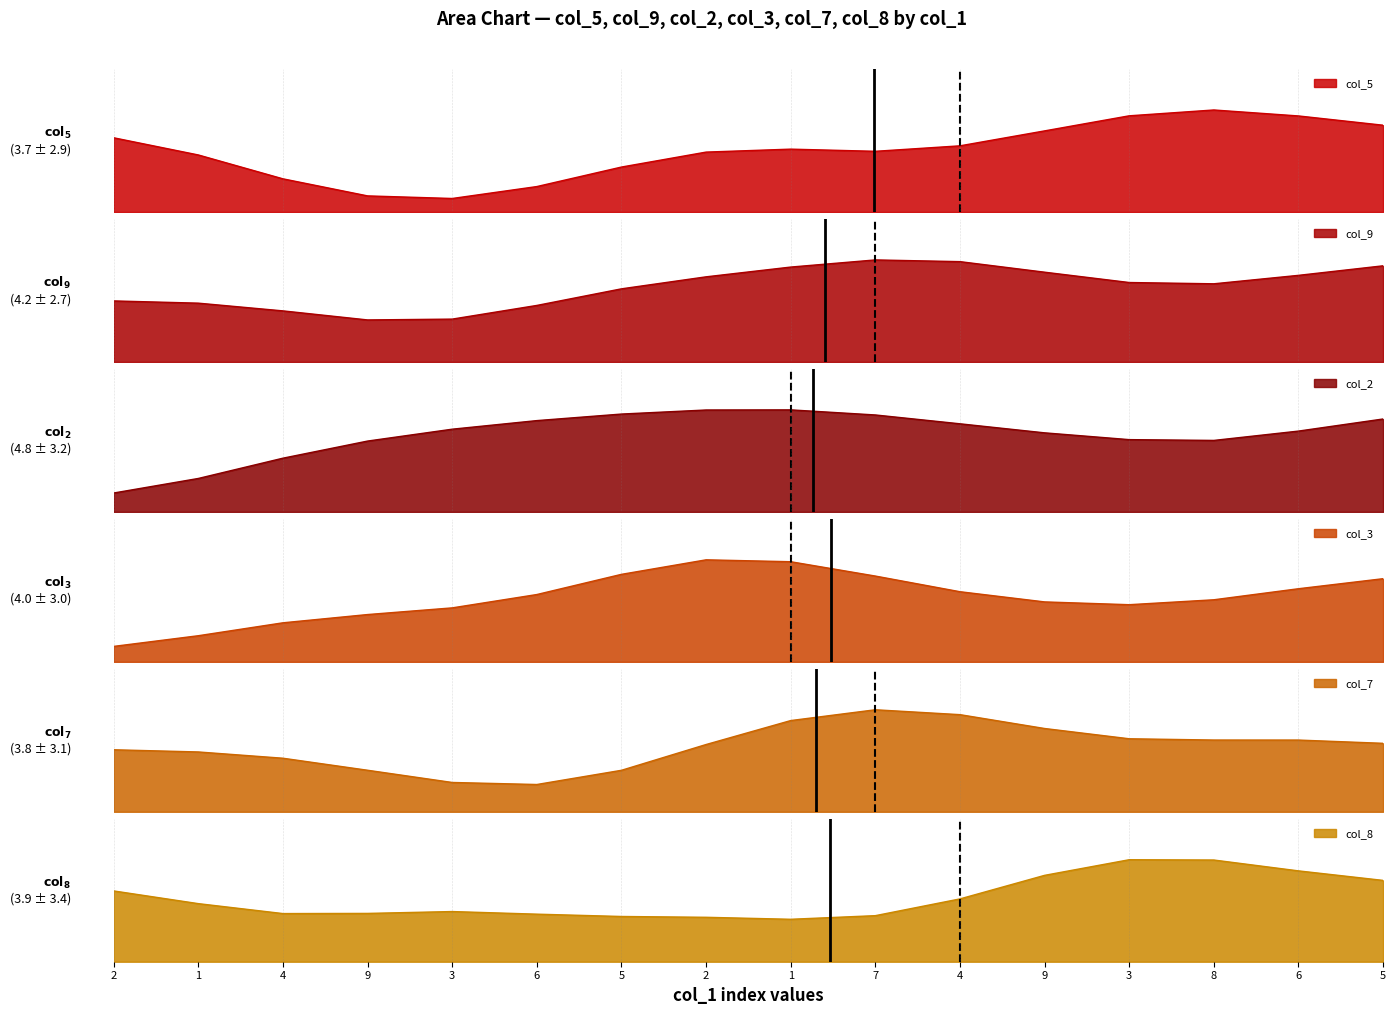

Which category has the lowest value in the col_8 series?

1